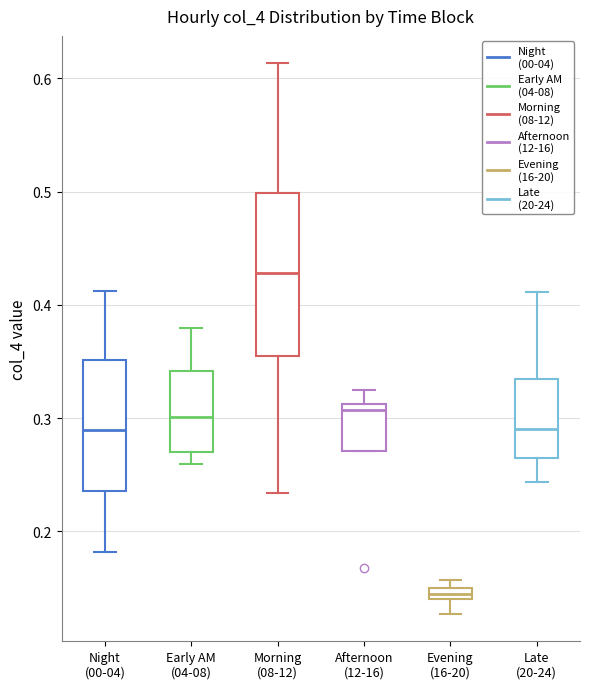

Which box is the tallest, from its lower edge to its upper edge?

Morning (08-12)